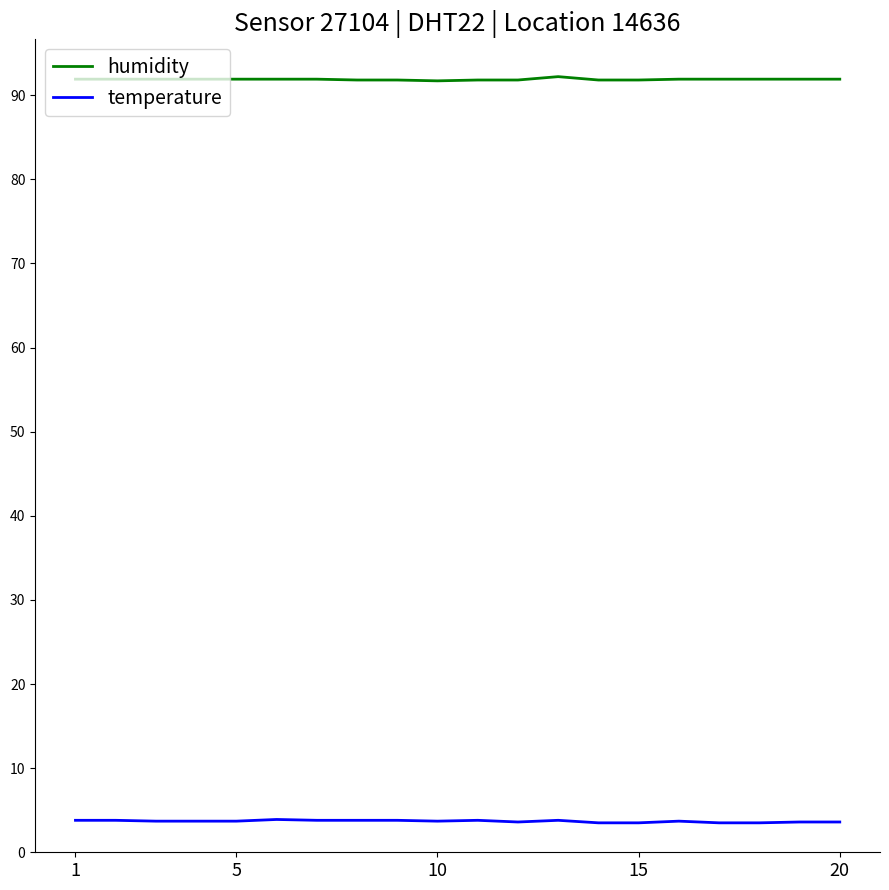

True or false: temperature and humidity cross at least once.

False